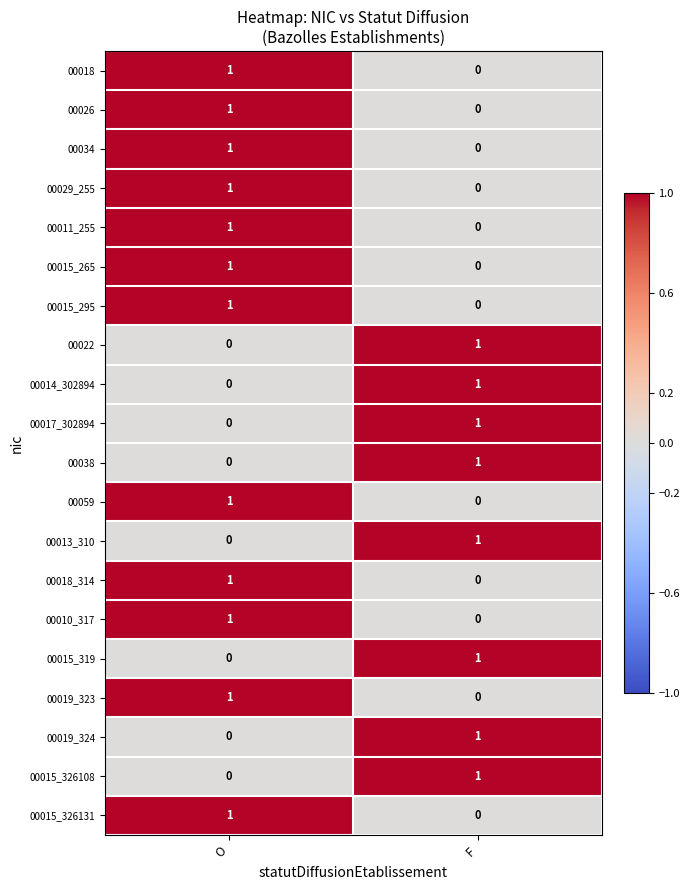

At which category is the sum across all series the highest?

O